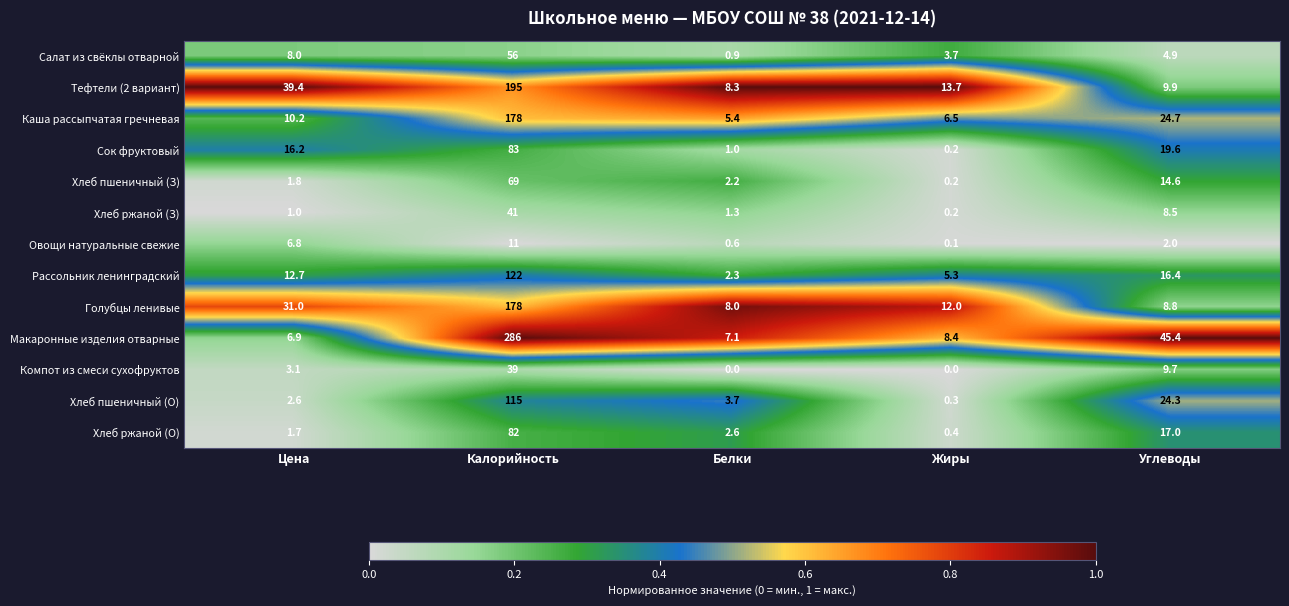

True or false: Каша рассыпчатая гречневая has a value of 2.4 at Цена.

False